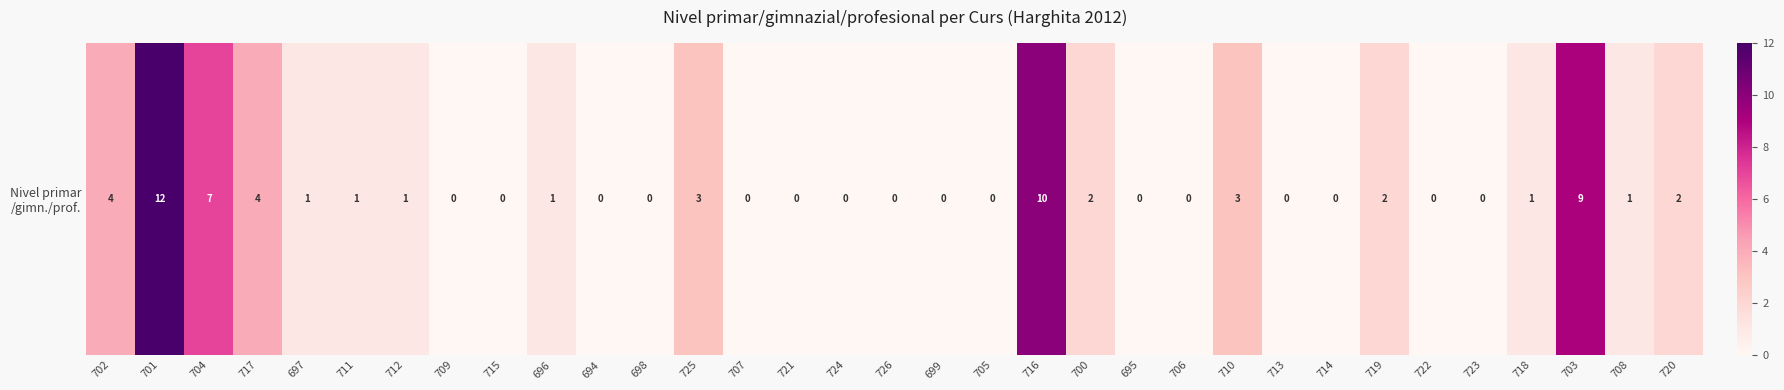

True or false: the data shows 10 at 716.

True